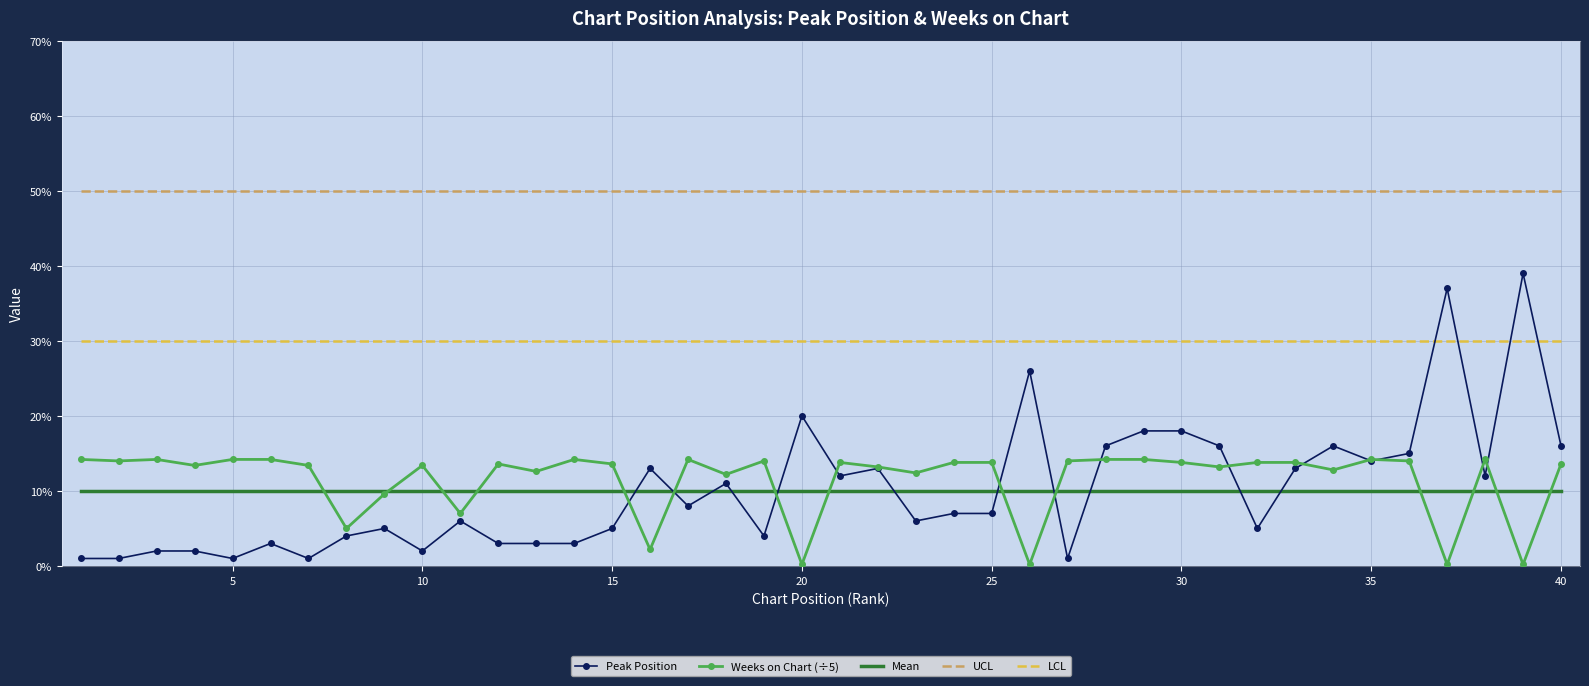

What is the difference between the maximum and minimum values in the Weeks on Chart (÷5) series?

14.0